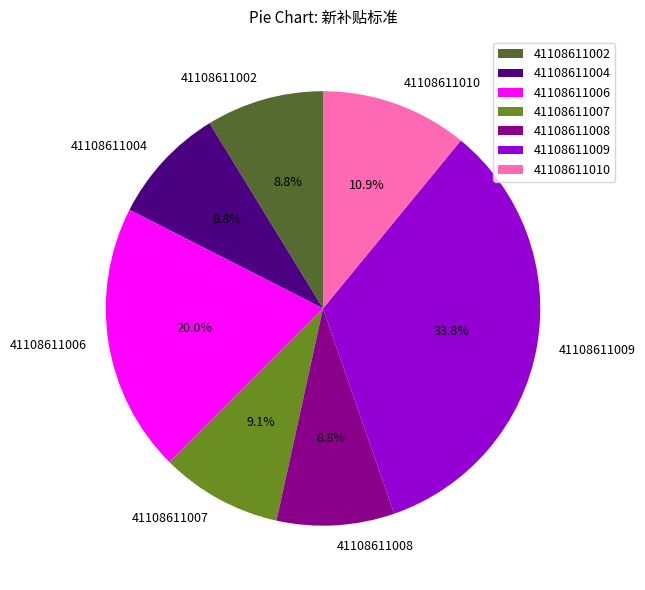

To the nearest percent, what is the difference between the largest and smallest slice percentages?

25%